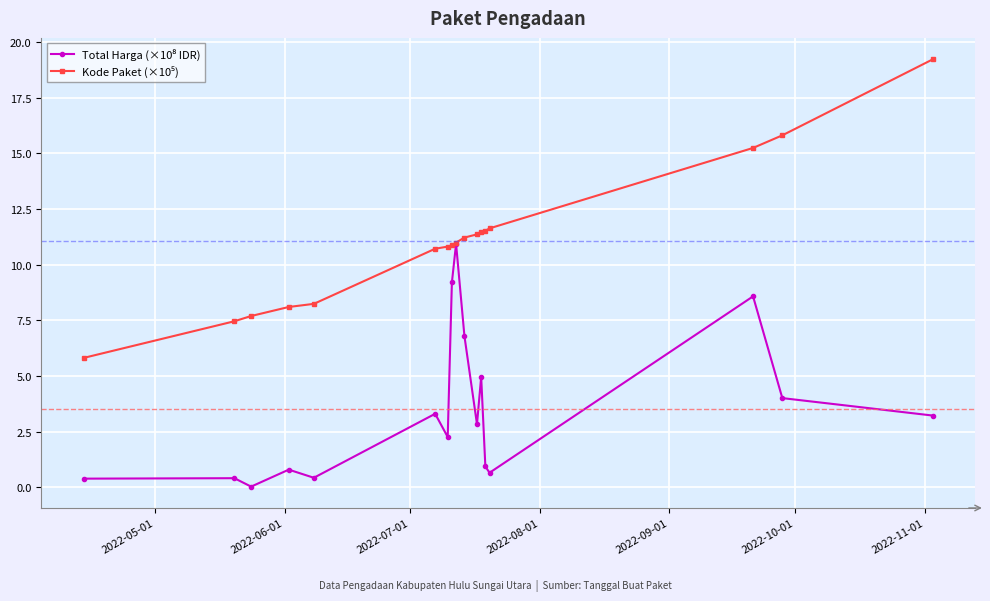

At how many categories does at least one series exceed 14?

3